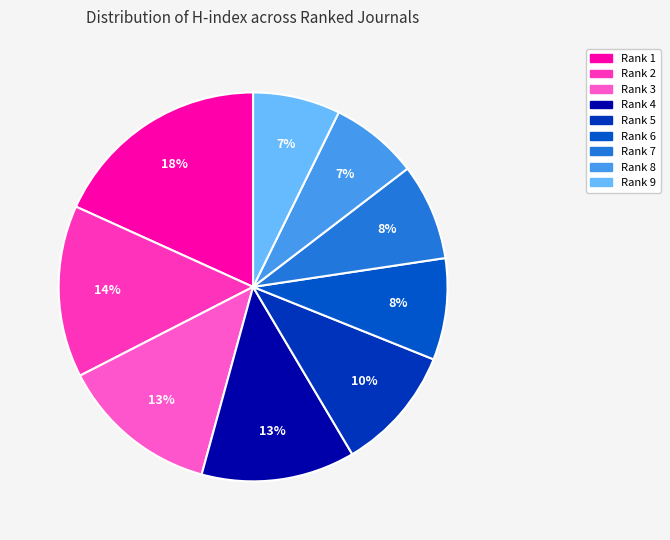

Between Rank 1 and Rank 8, which is larger?

Rank 1